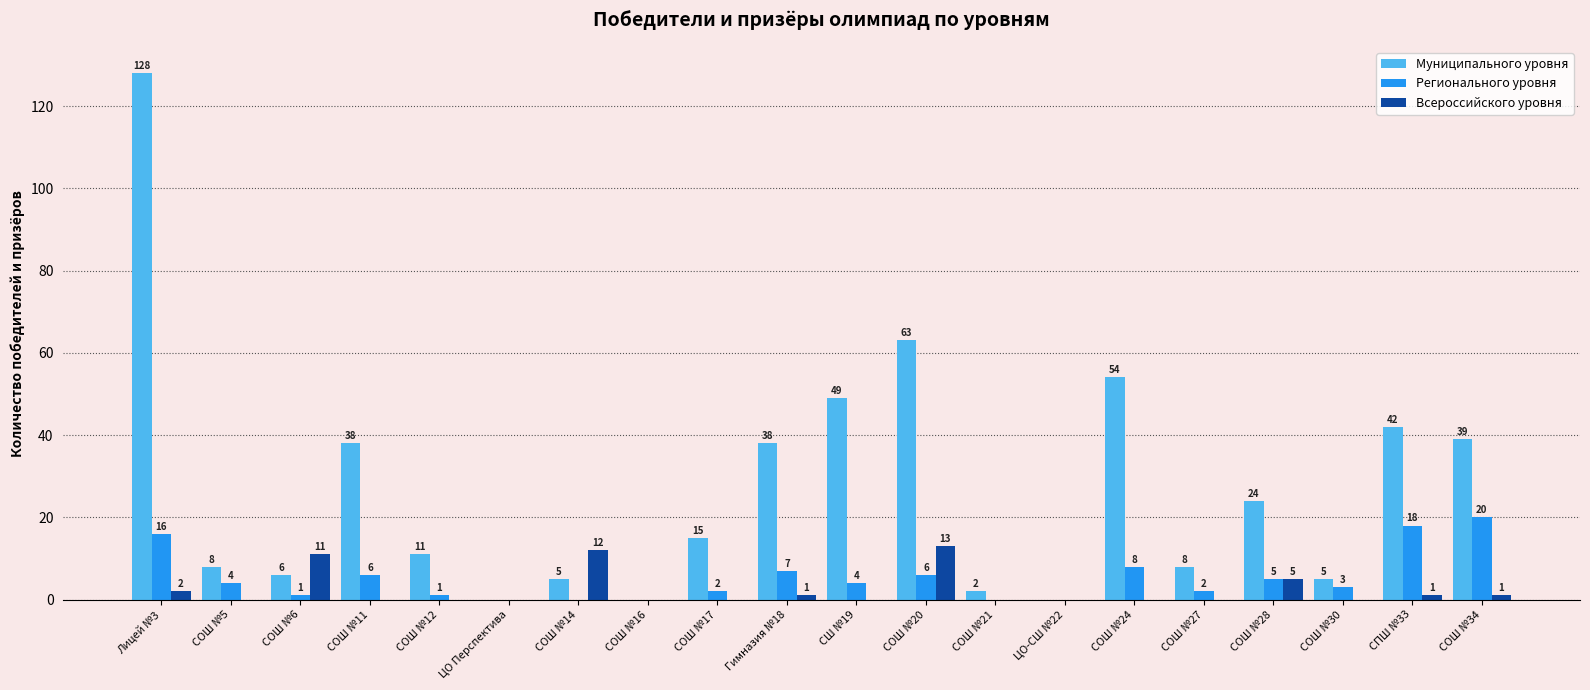

What is the maximum value for Регионального уровня?

20